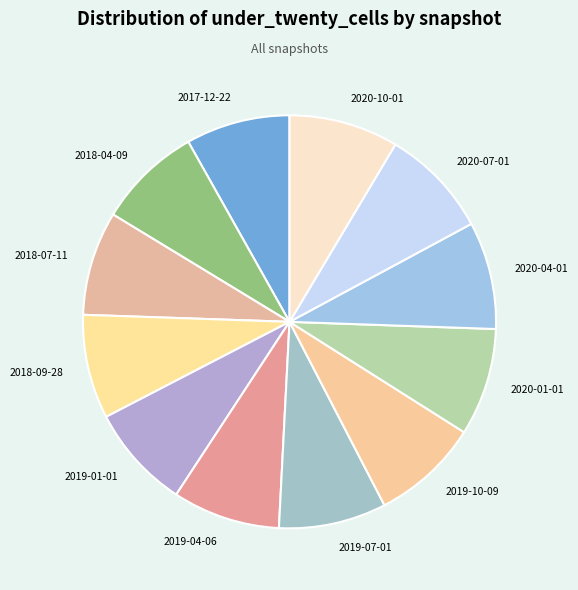

Approximately how many times larger is the value at 2019-01-01 compared to 2020-01-01?

1.0